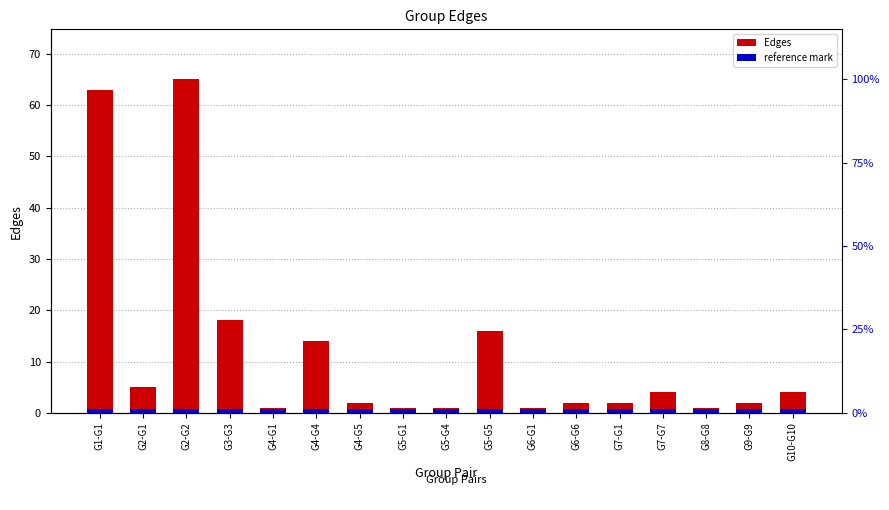

What is the difference between the Edges values at G6-G6 and G5-G5?

14.0